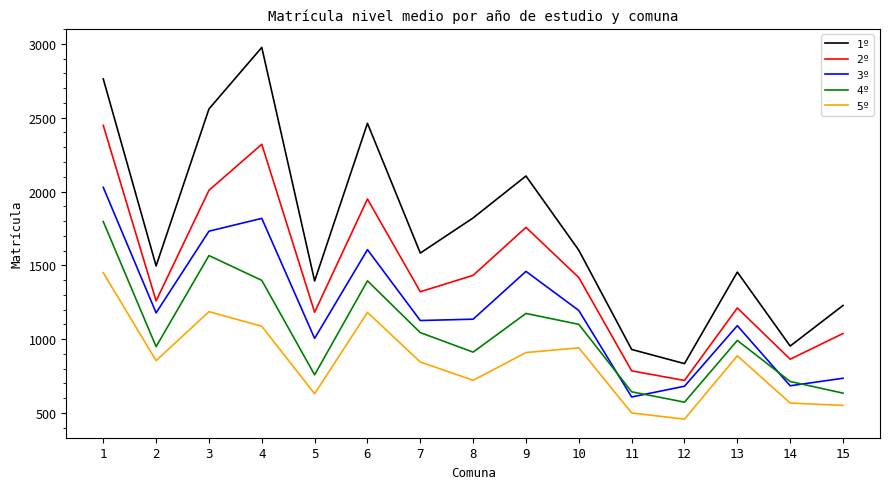

Where is the first local maximum for 2º?

4